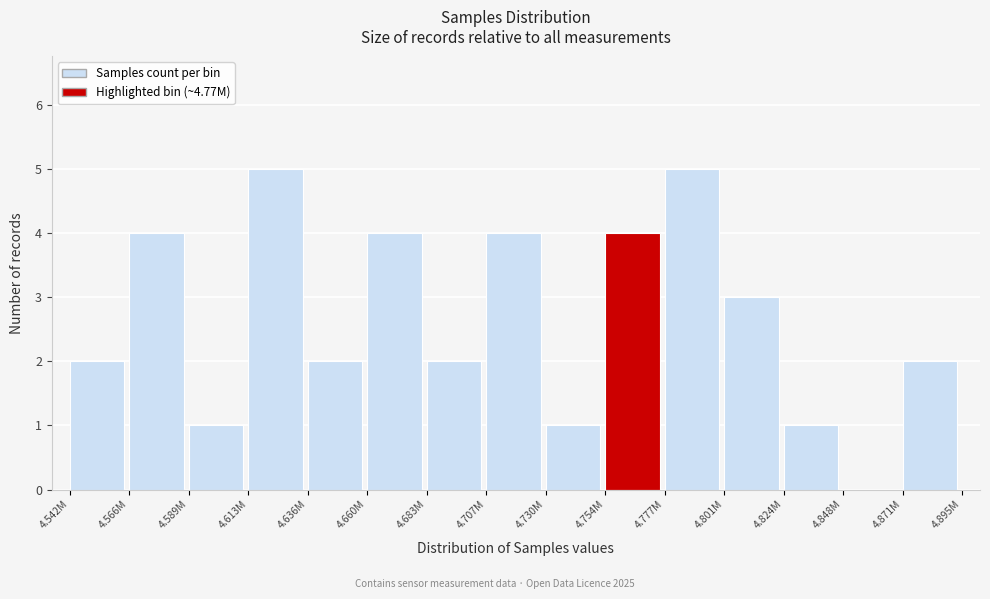

Reading left to right, transcribe all the data shown in this chart.

4.542M=2	4.566M=4	4.589M=1	4.613M=5	4.636M=2	4.660M=4	4.683M=2	4.707M=4	4.730M=1	4.754M=4	4.777M=5	4.801M=3	4.824M=1	4.848M=0	4.871M=2